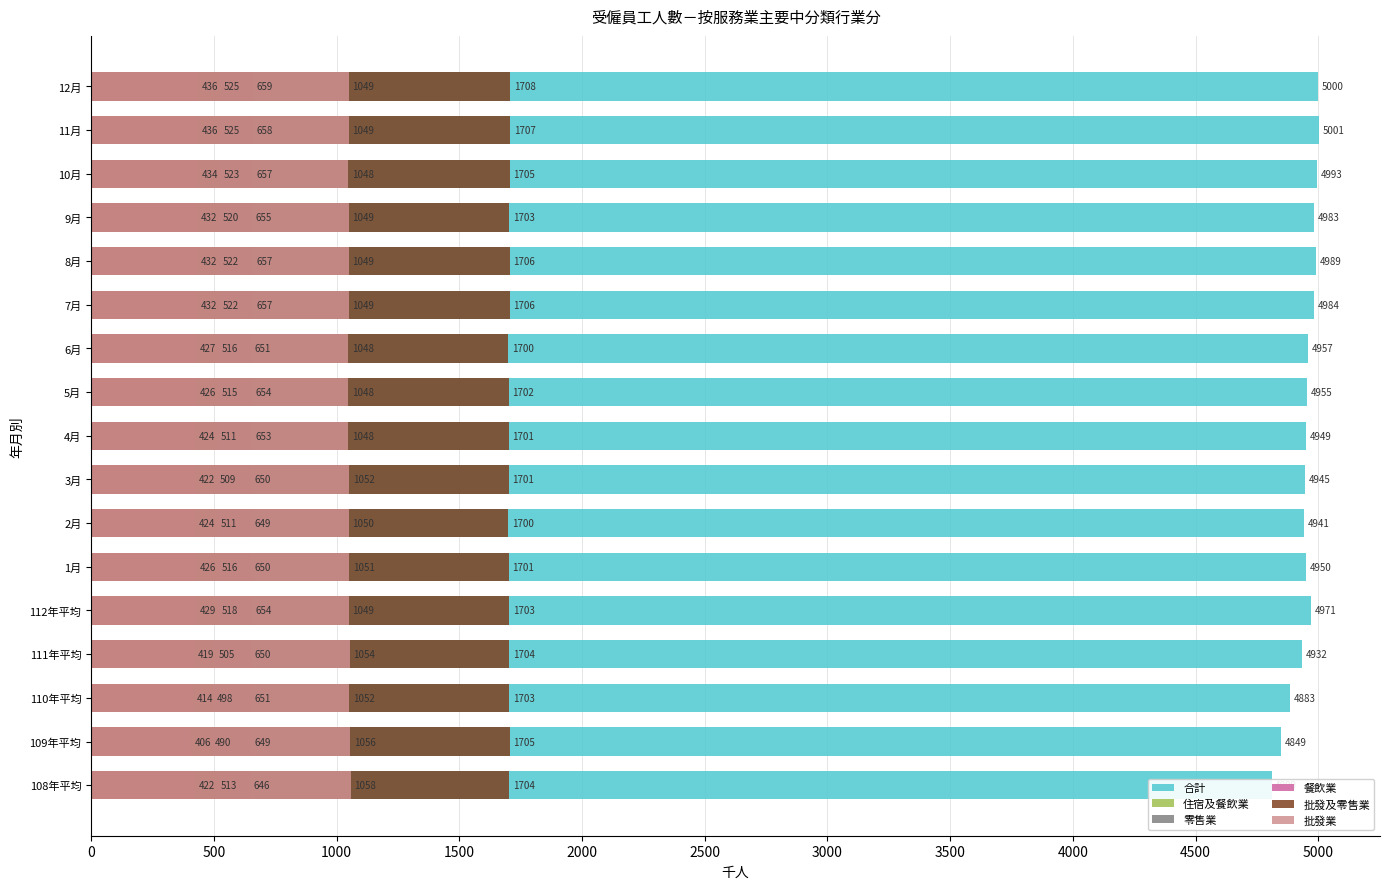

At how many categories does at least one series exceed 4472?

17